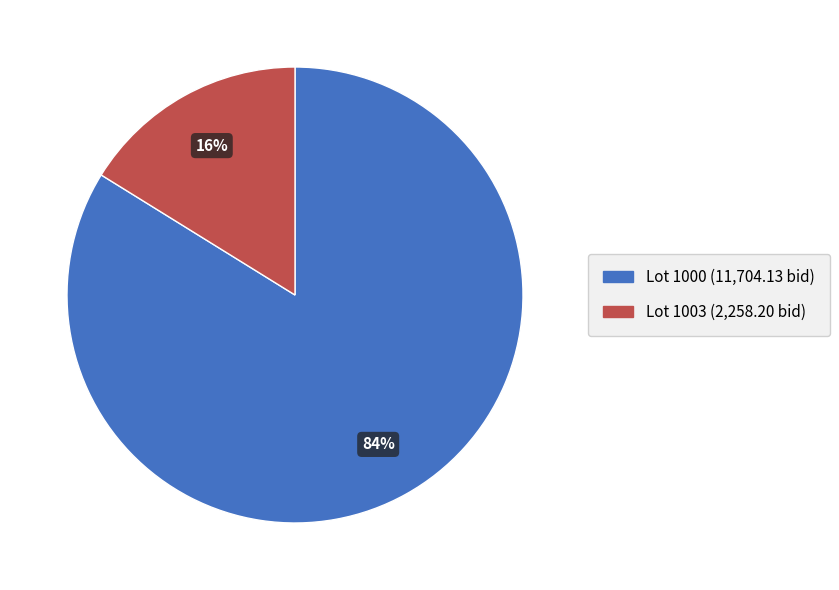

What percentage is the Lot 1003 (2,258.20 bid) slice, to the nearest percent?

16%